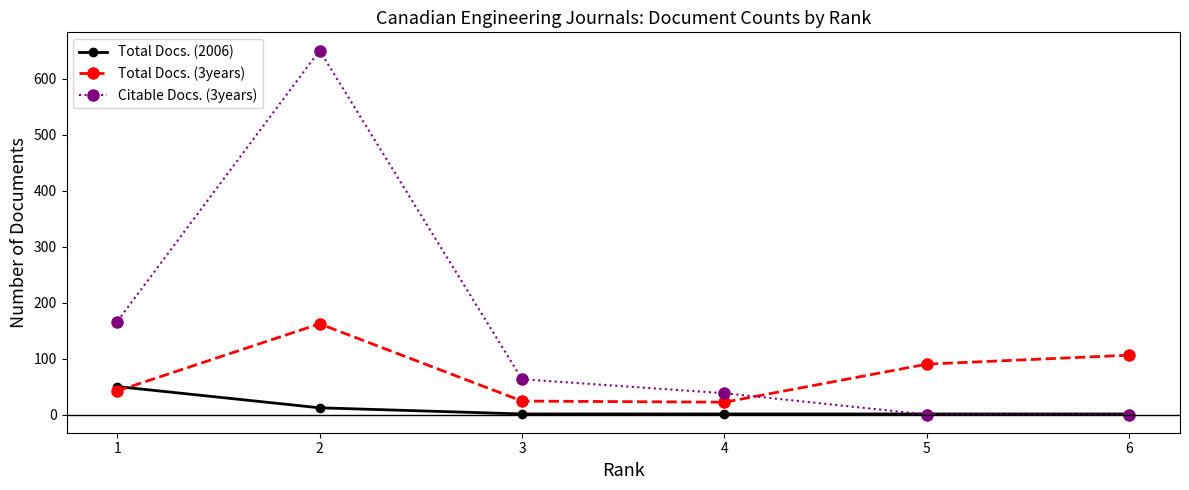

What are all the series names shown in the legend?

Total Docs. (2006), Total Docs. (3years), Citable Docs. (3years)